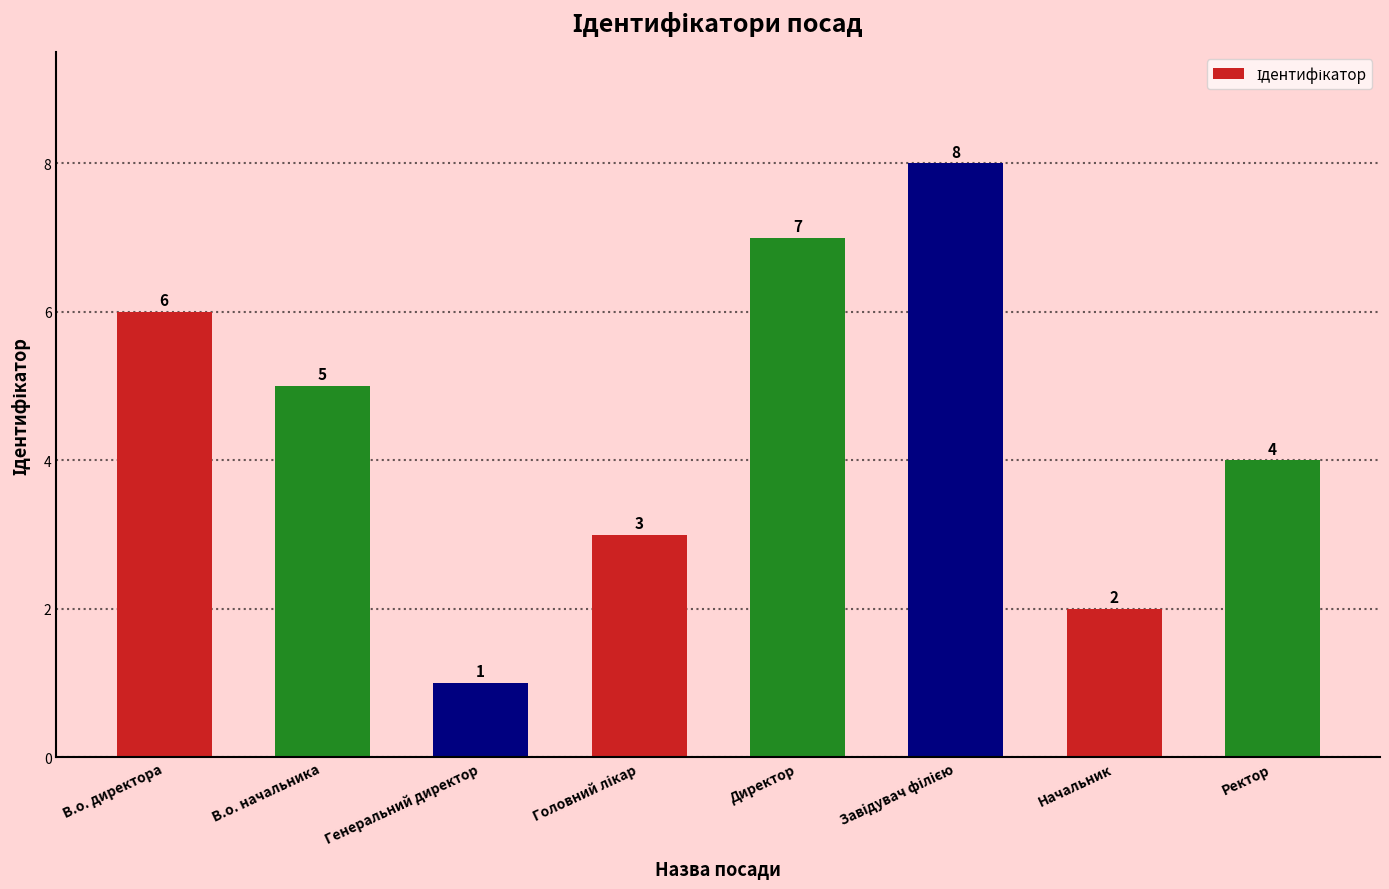

Does the chart contain any negative values?

No